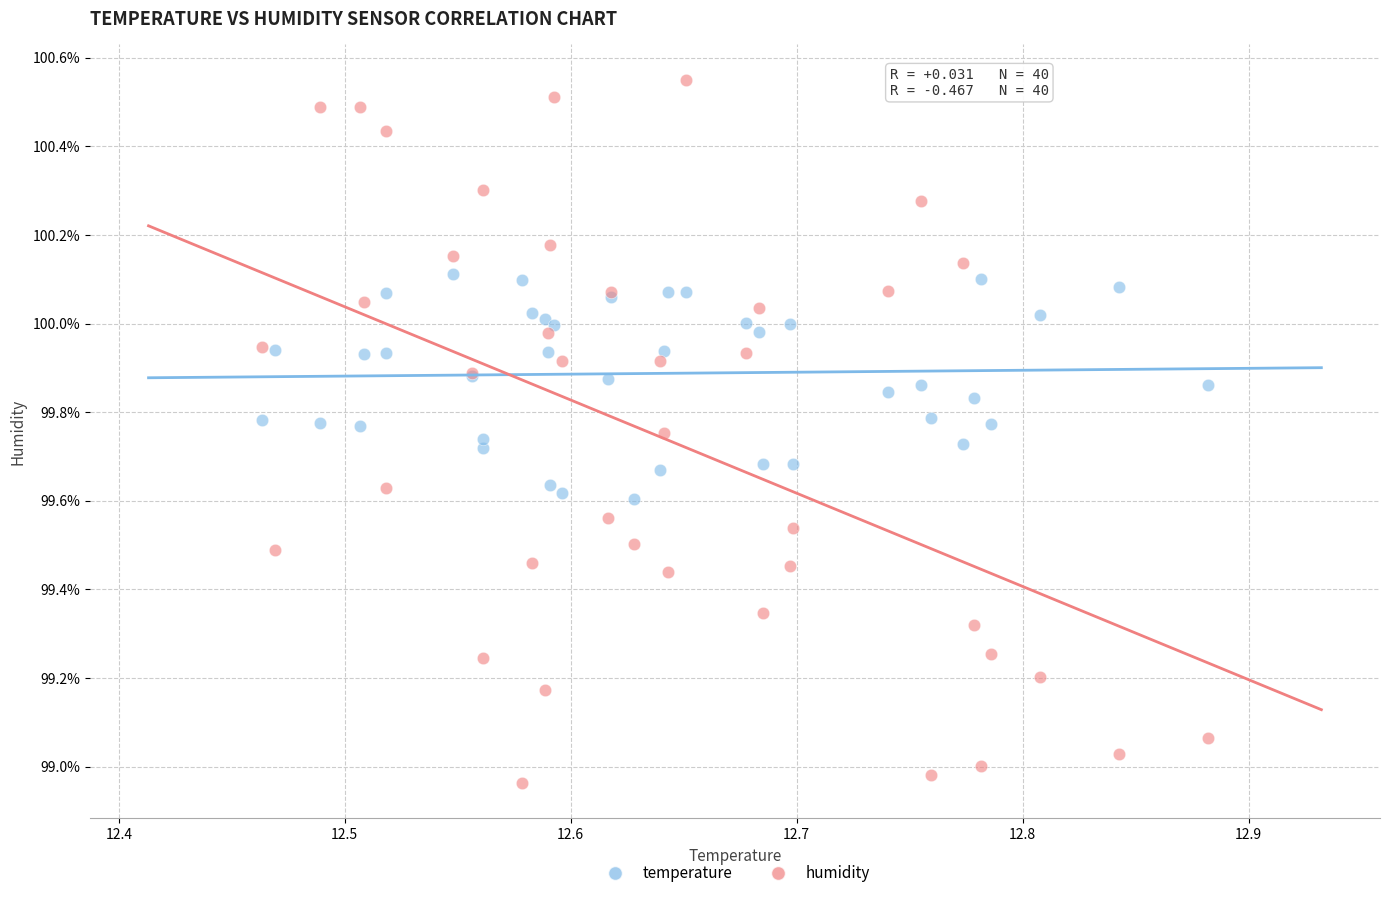

Which series reaches the minimum Y coordinate?

humidity